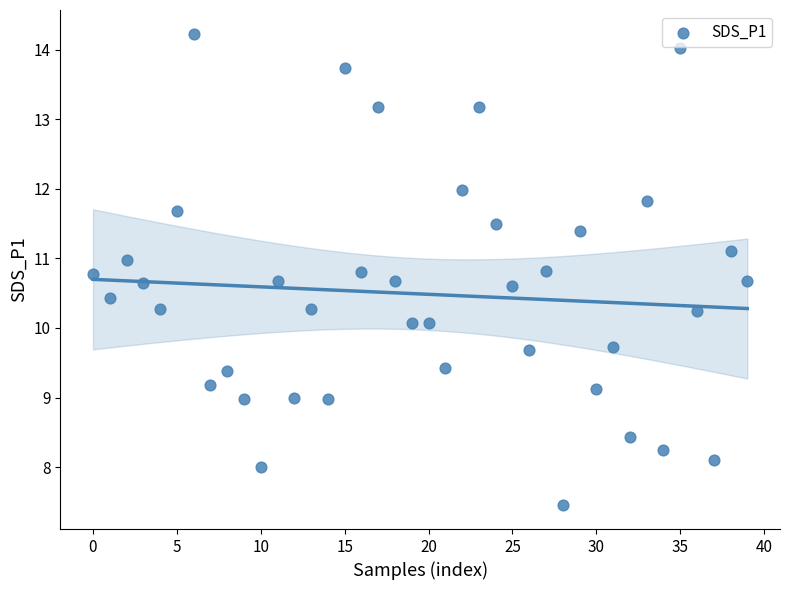

How many data points are displayed?

40